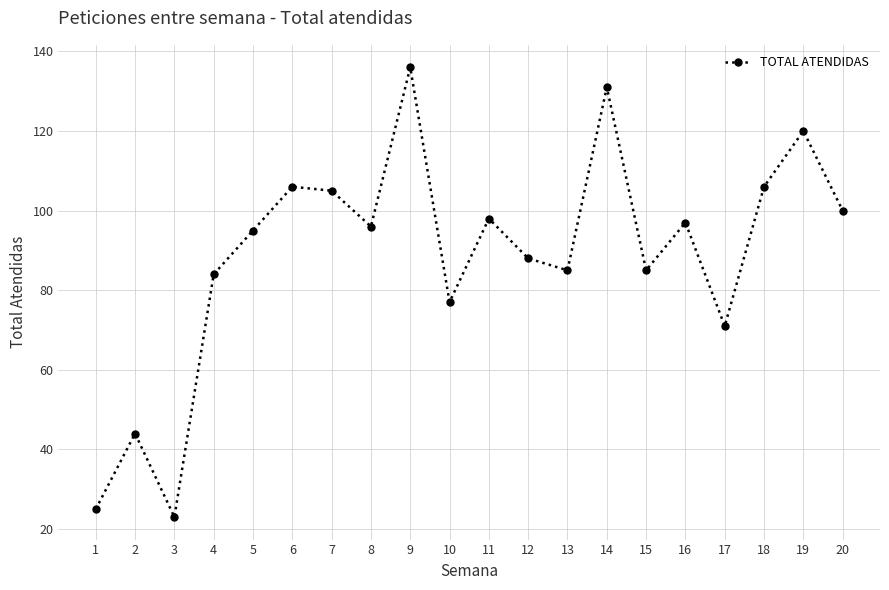

True or false: the data shows 139 at 8.

False